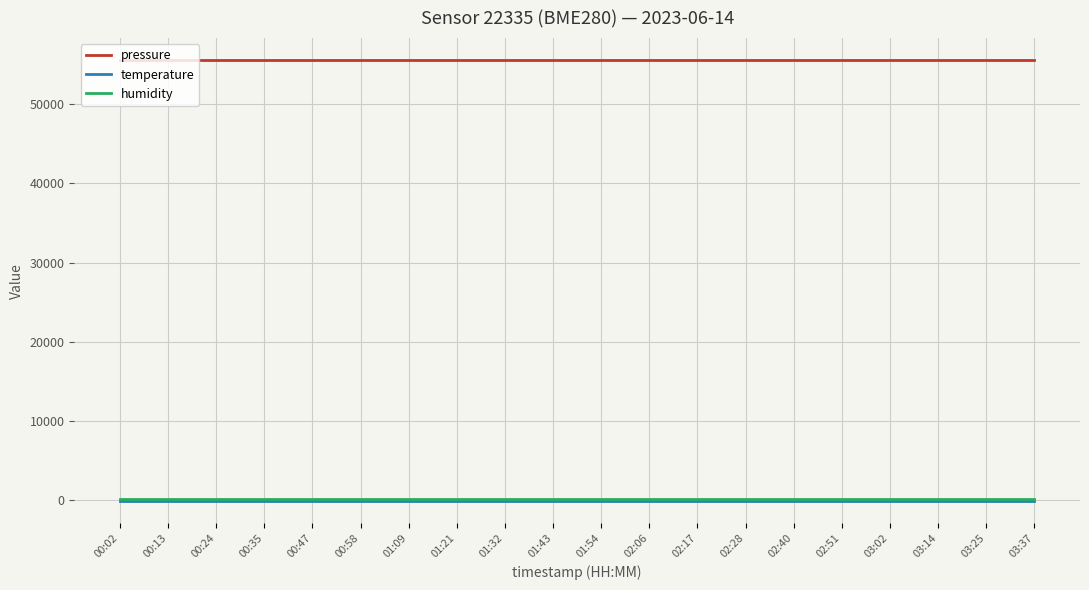

Which series has the largest total across all categories?

pressure